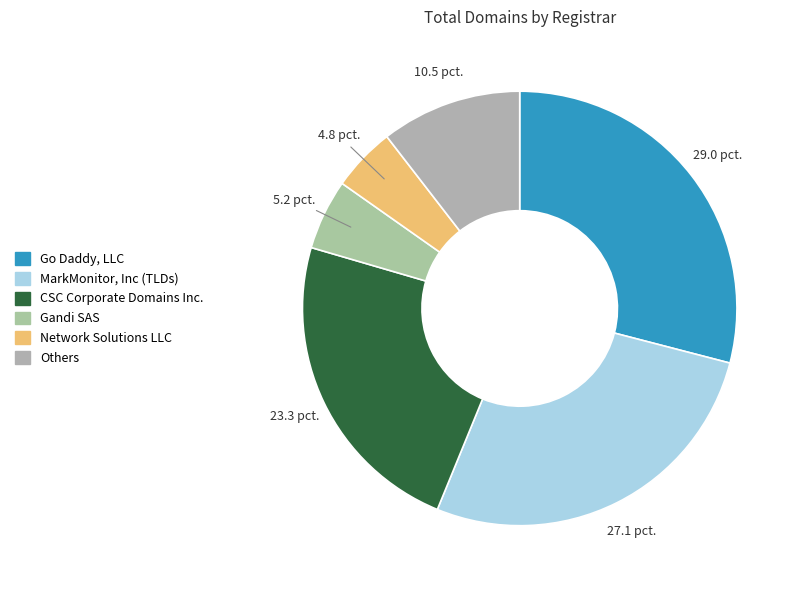

How many slices are in this pie chart?

6